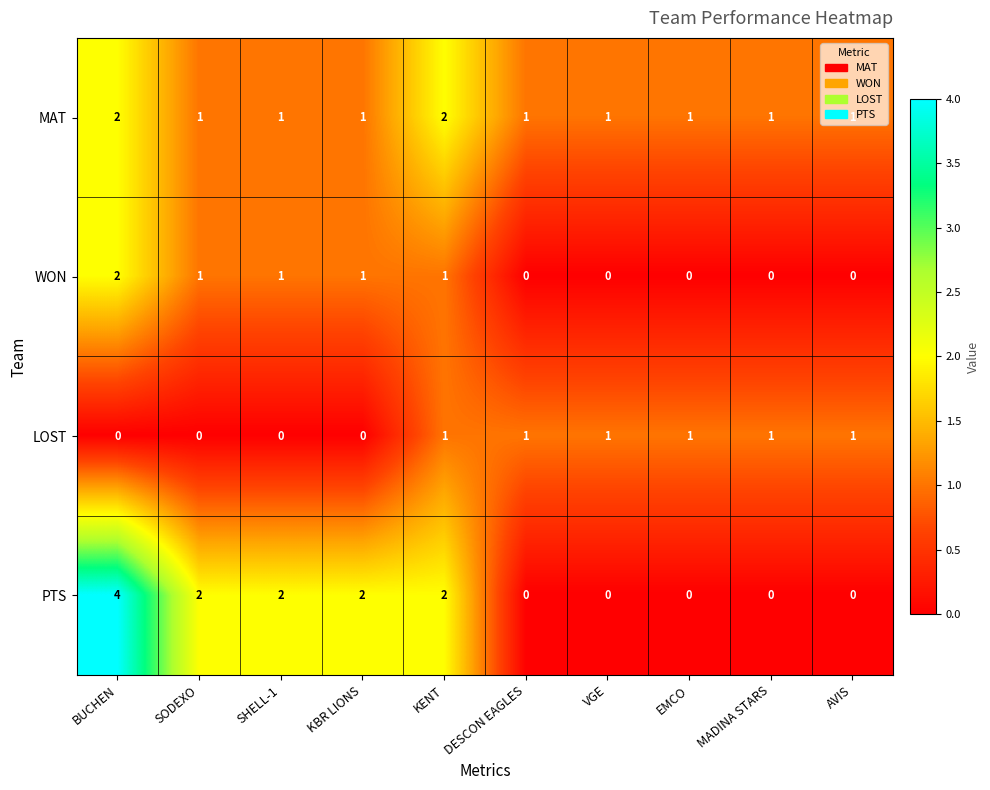

How many categories are shown in the chart?

10